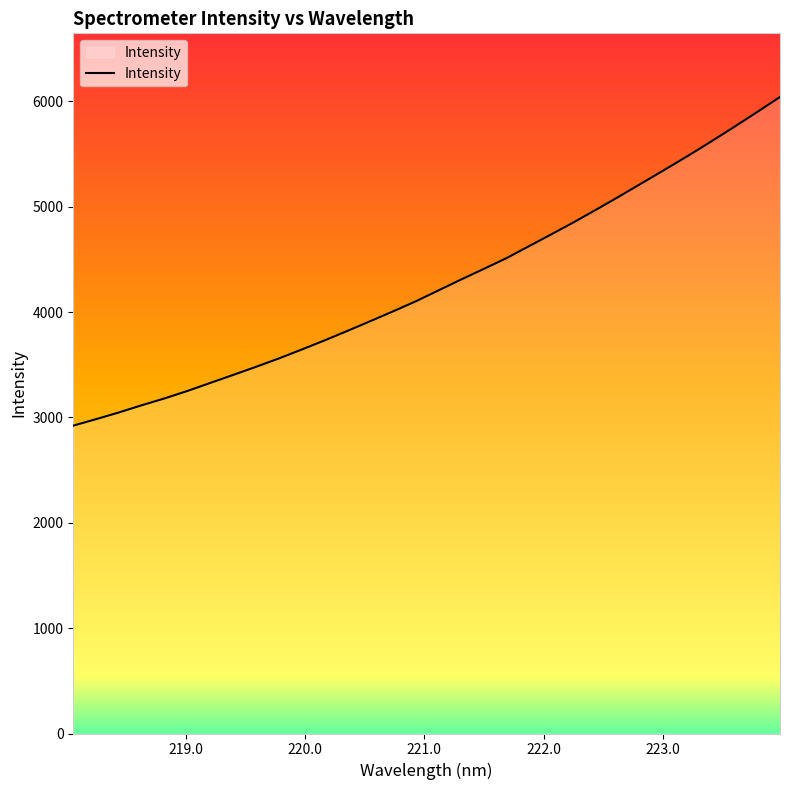

What is the difference between the maximum and minimum values?

3119.3